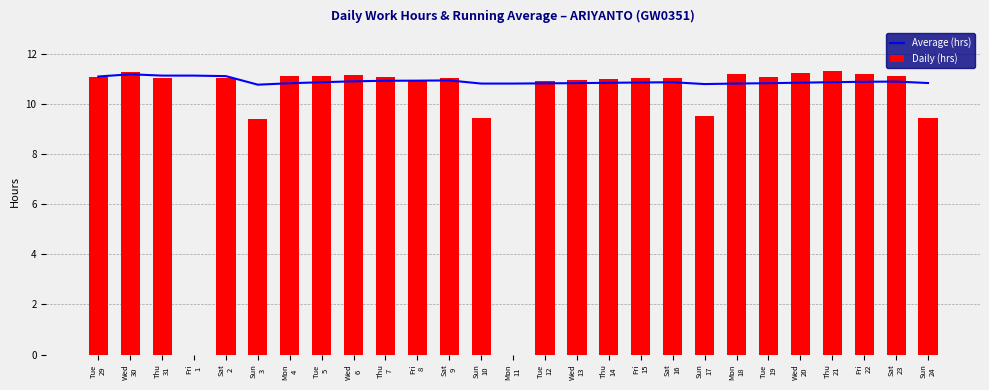

Which category has the highest value in the Daily (hrs) series?

Thu
21